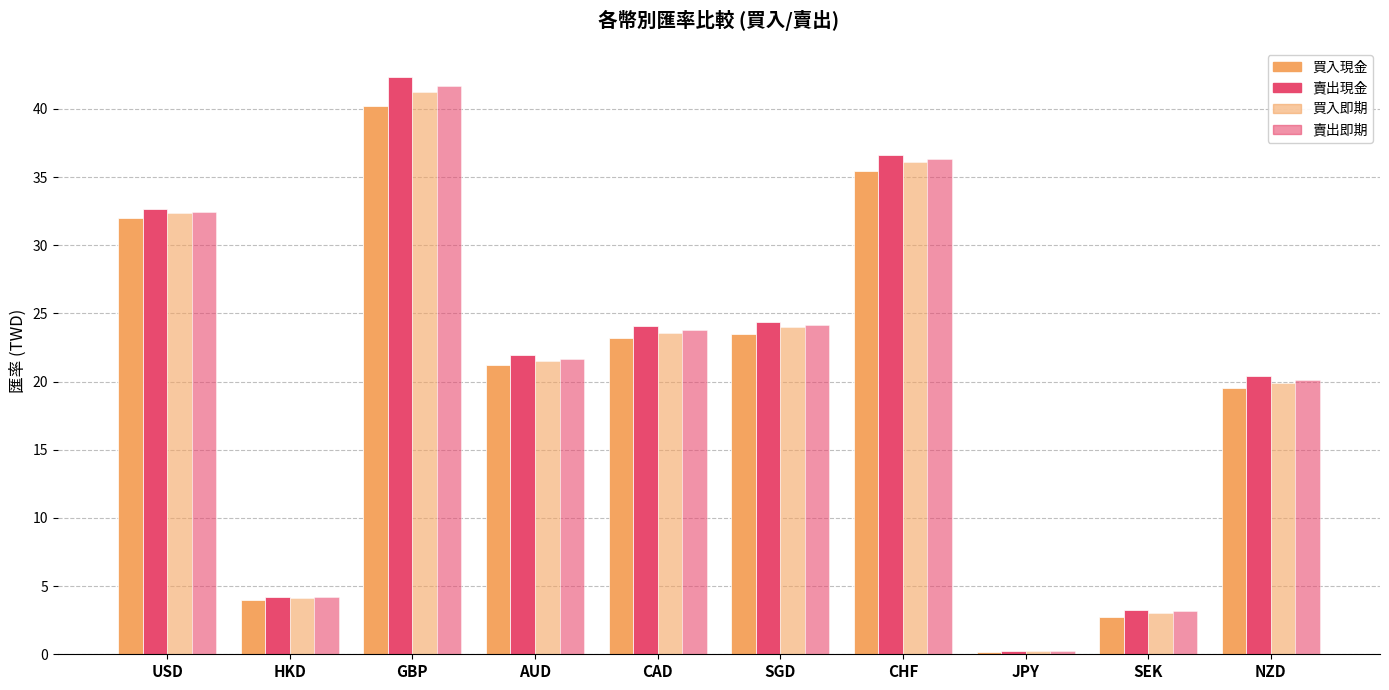

What is the value of the 賣出即期 bar at the 4th from the left?

21.7